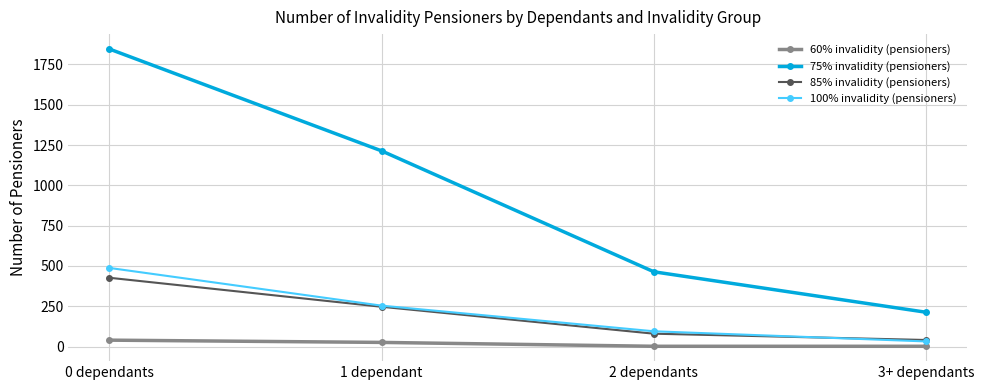

What is the difference between the 85% invalidity (pensioners) values at 2 dependants and 1 dependant?

167